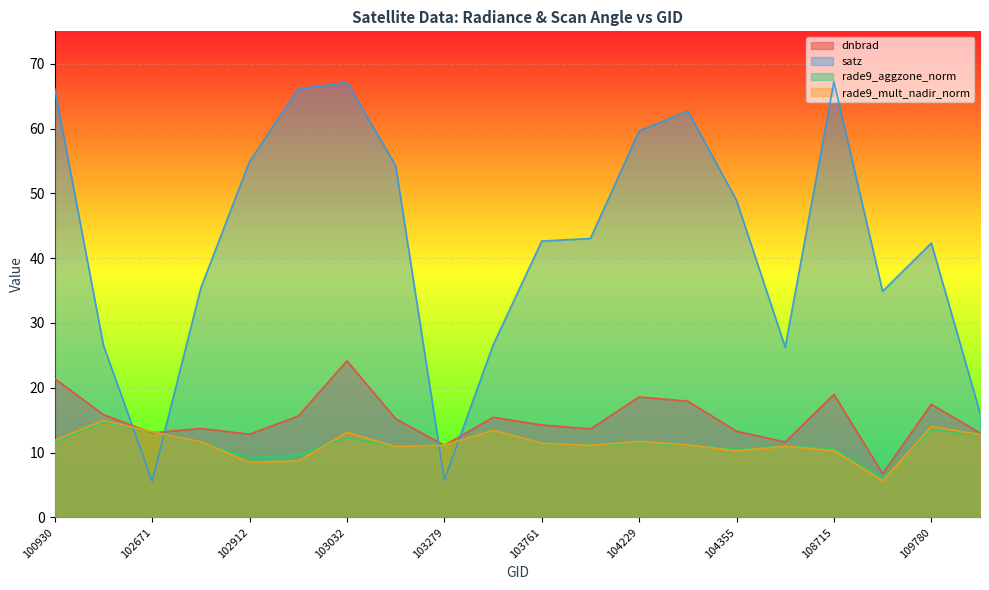

What is the value of the rade9_mult_nadir_norm point at the 5th from the left?

8.5